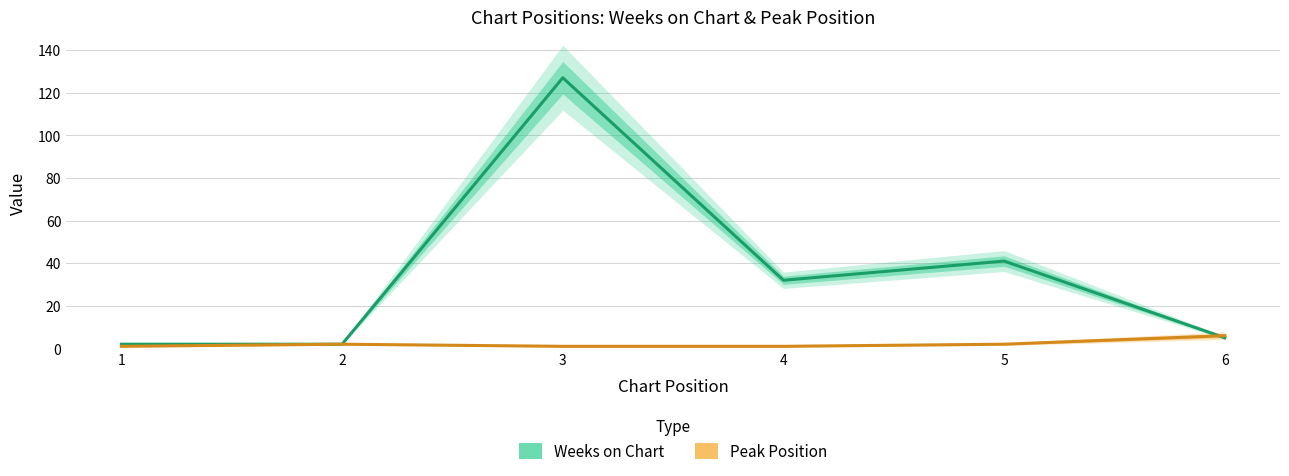

Is the value of Peak Position at 6 greater than the value of Weeks on Chart at 2?

Yes